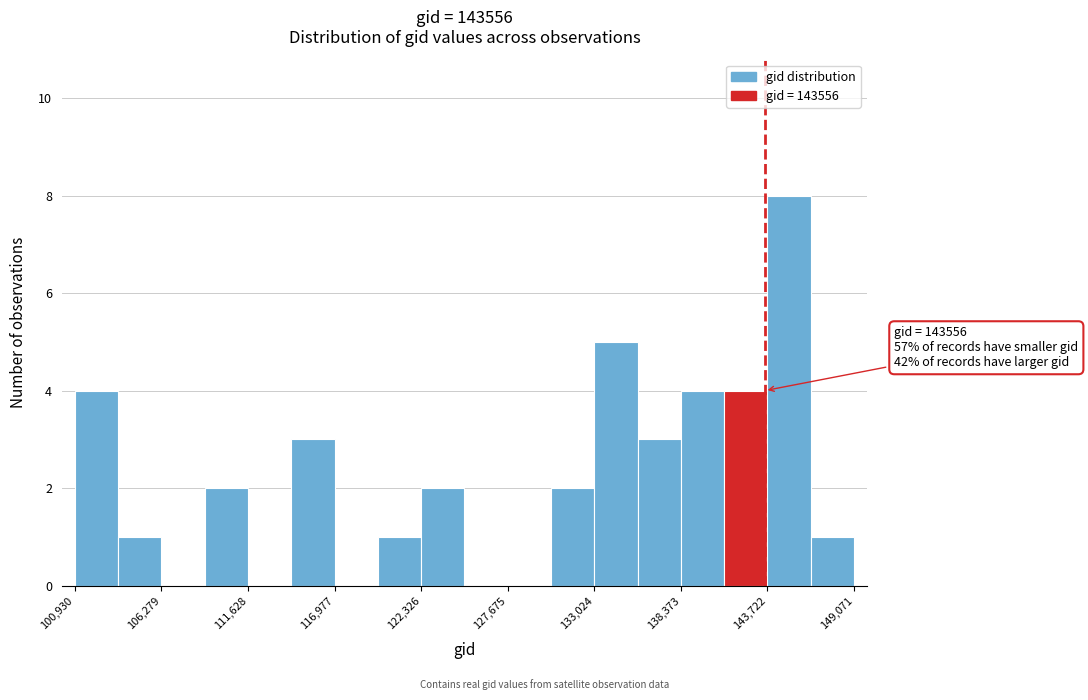

Around what value on the x-axis is the tallest bar? Give the approximate position of its centre, as read against the axis.

145000